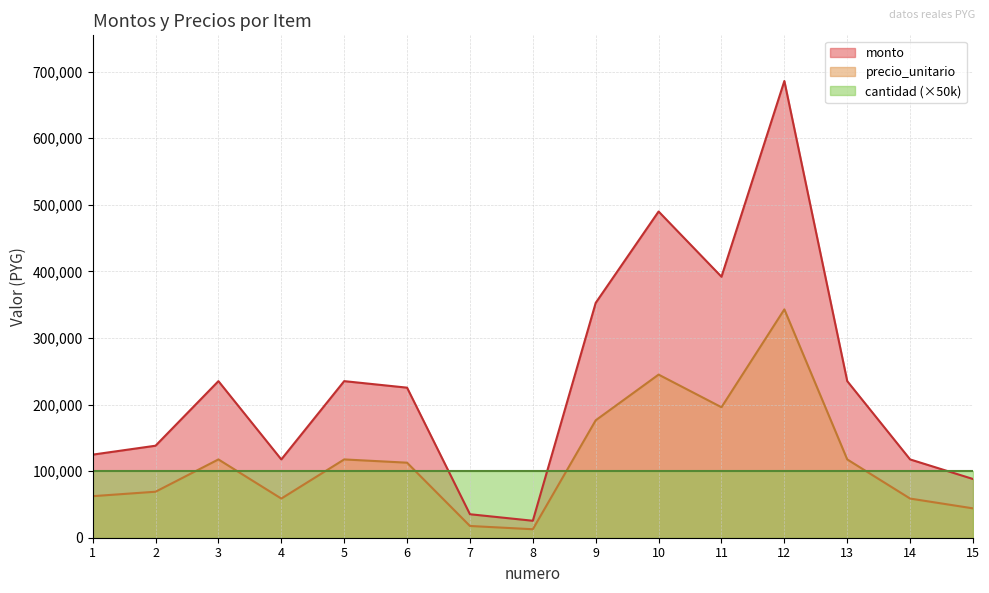

What is the average value of the monto series?

233264